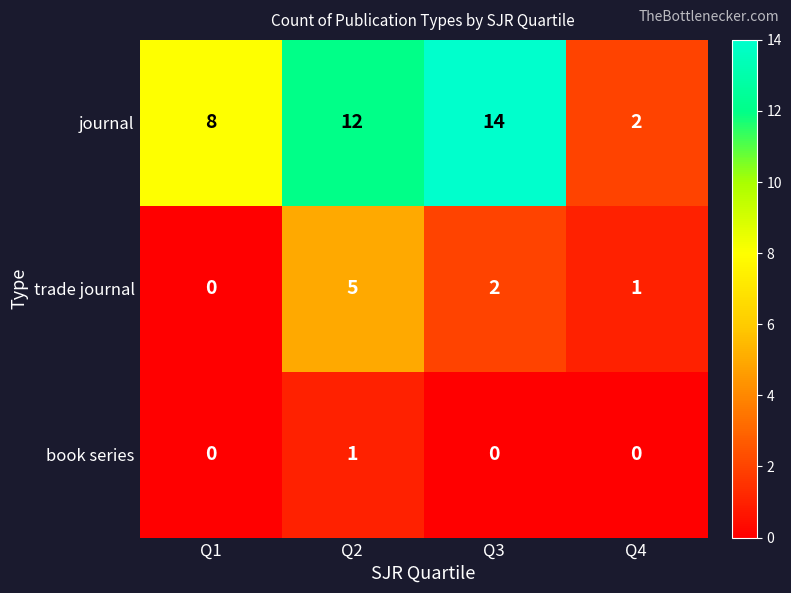

What is the maximum value shown in the chart?

14